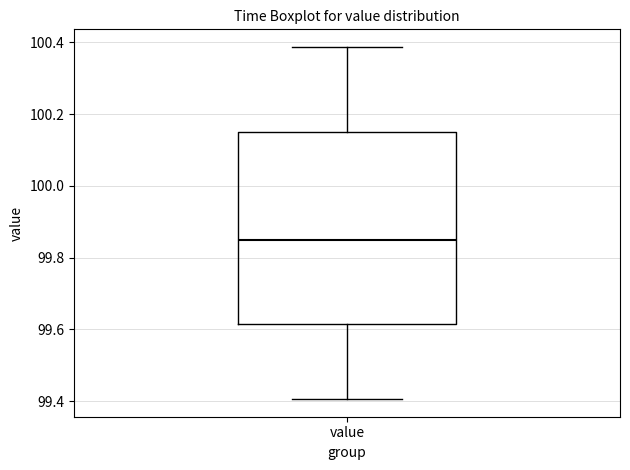

Read this box plot against the y-axis: the position of the median line, the range covered by the box, and the ends of both whiskers. The values are not printed on the chart, so give them approximately, as read against the axis.

median 99.84, box 99.62 to 100.14, whiskers 99.40 to 100.38